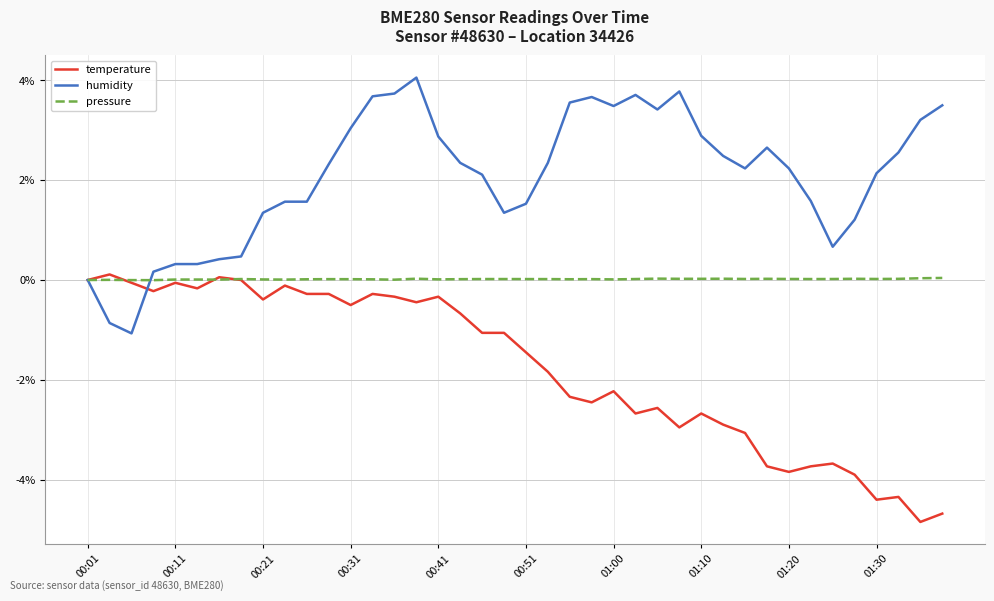

How many categories are shown in the chart?

40